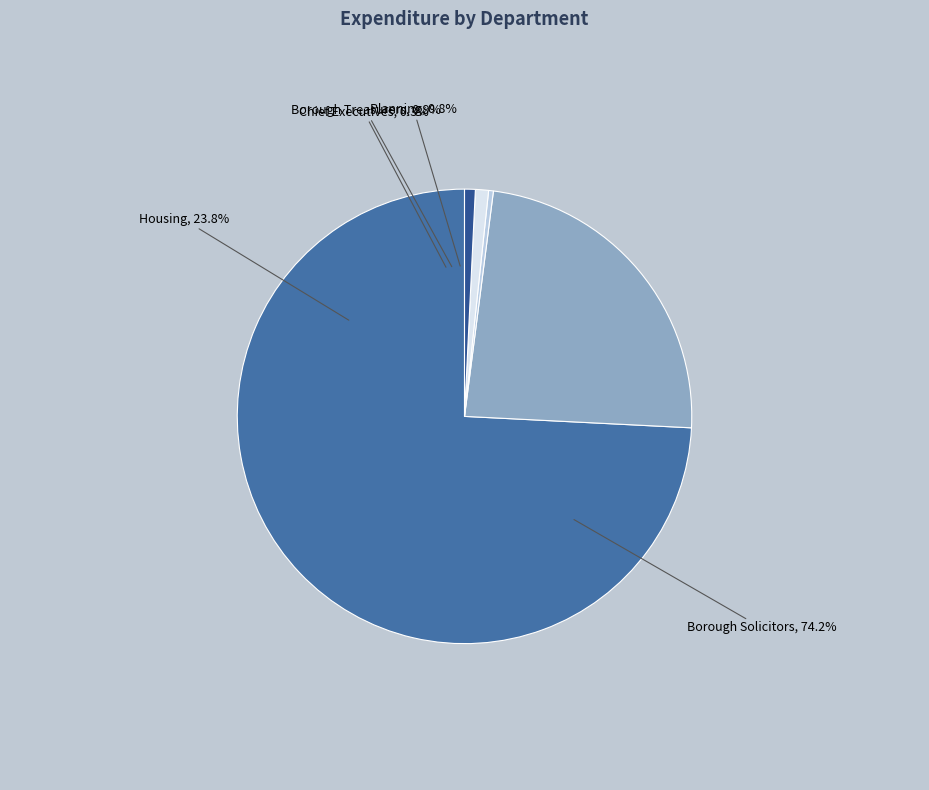

To the nearest percent, what is the combined percentage of PLANNING SERVICES and CHIEF EXECUTIVES UNIT?

1%